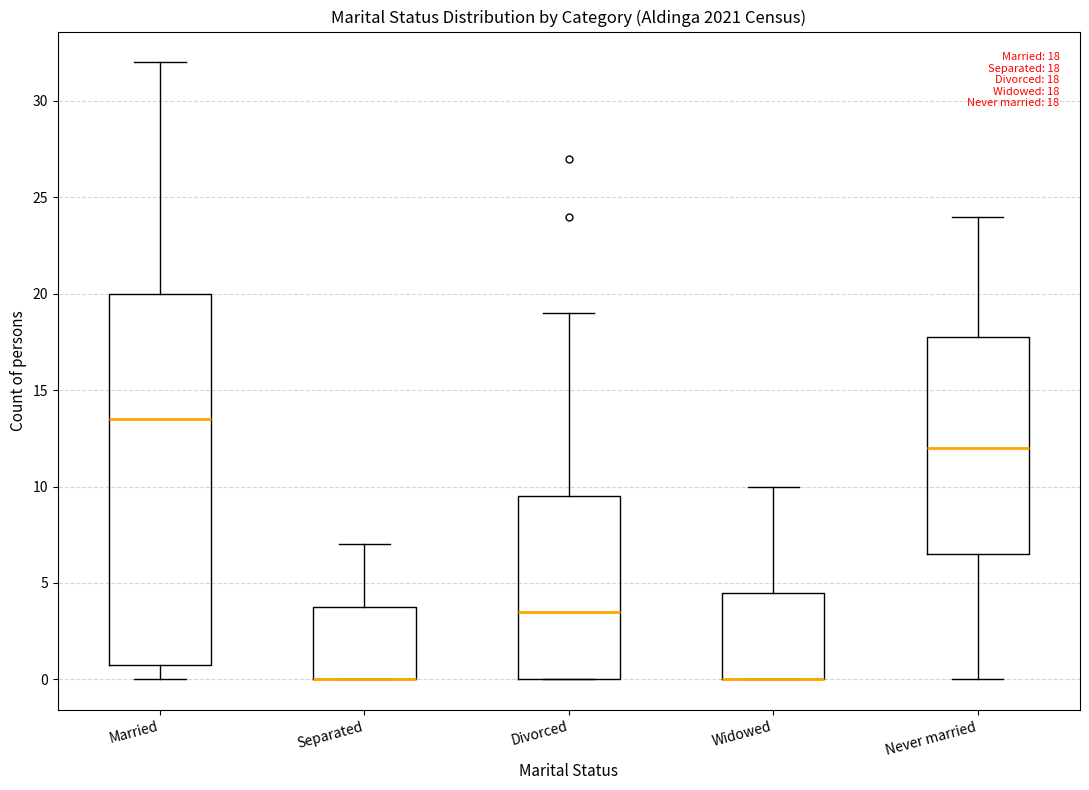

Comparing the boxes themselves (not the whiskers), which one is the tallest?

Married